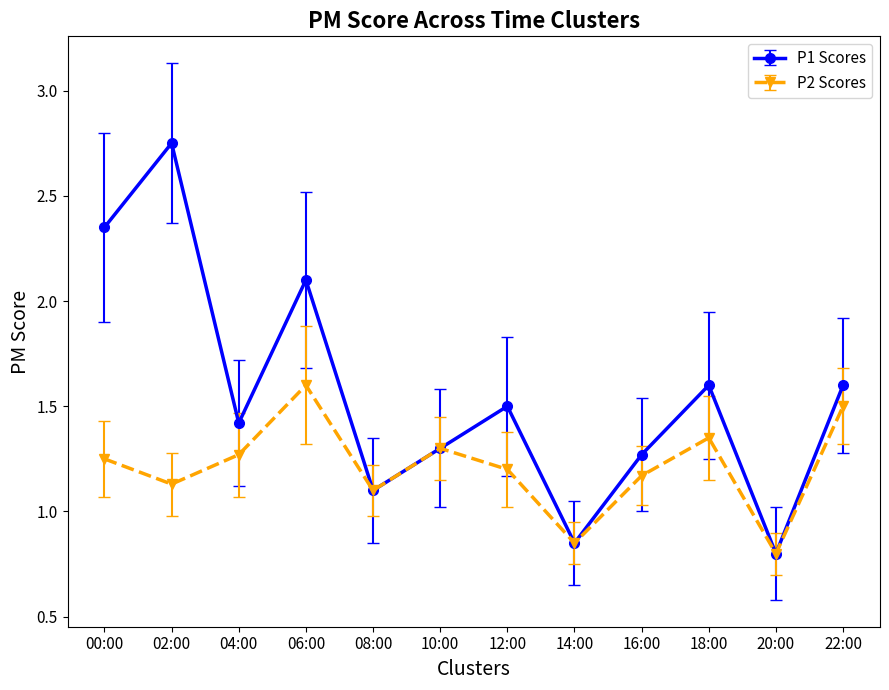

In P2 Scores, how many points are lower than both neighbors (excluding endpoints)?

4